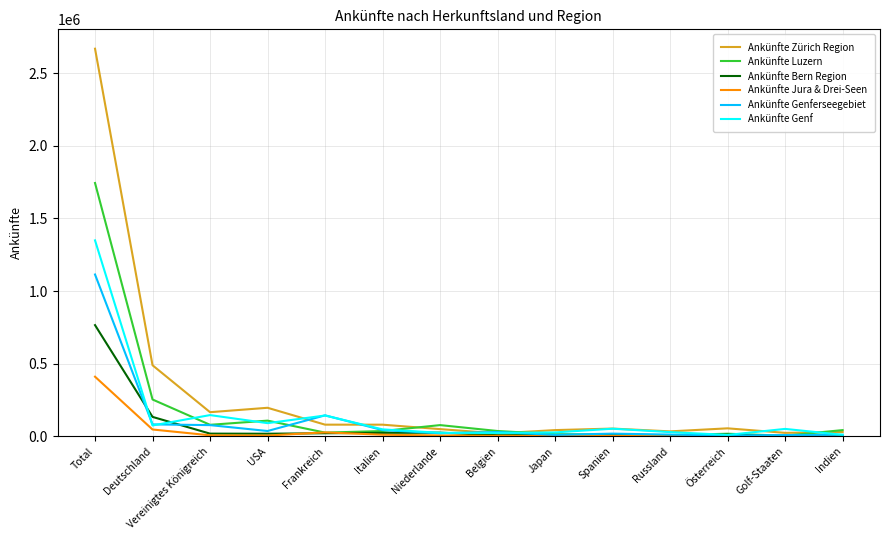

True or false: Ankünfte Genferseegebiet has more than 1 points higher than both neighbors.

True